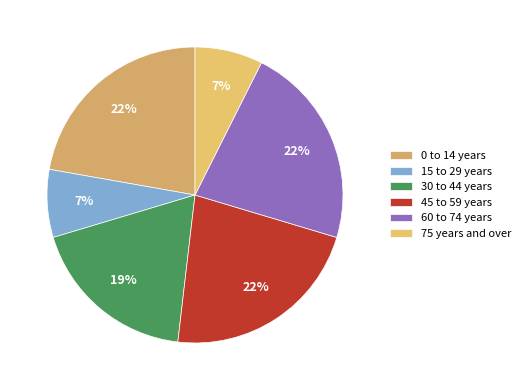

To the nearest percent, what portion does 30 to 44 years represent?

19%